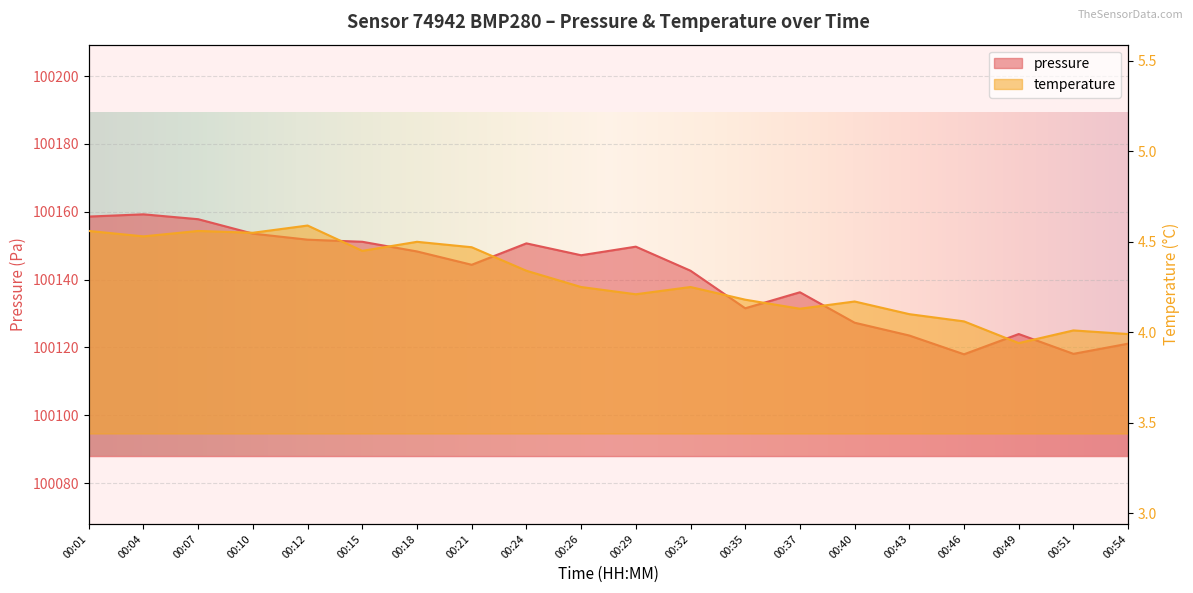

Between 00:04 and 00:12, which series saw the biggest shift?

pressure